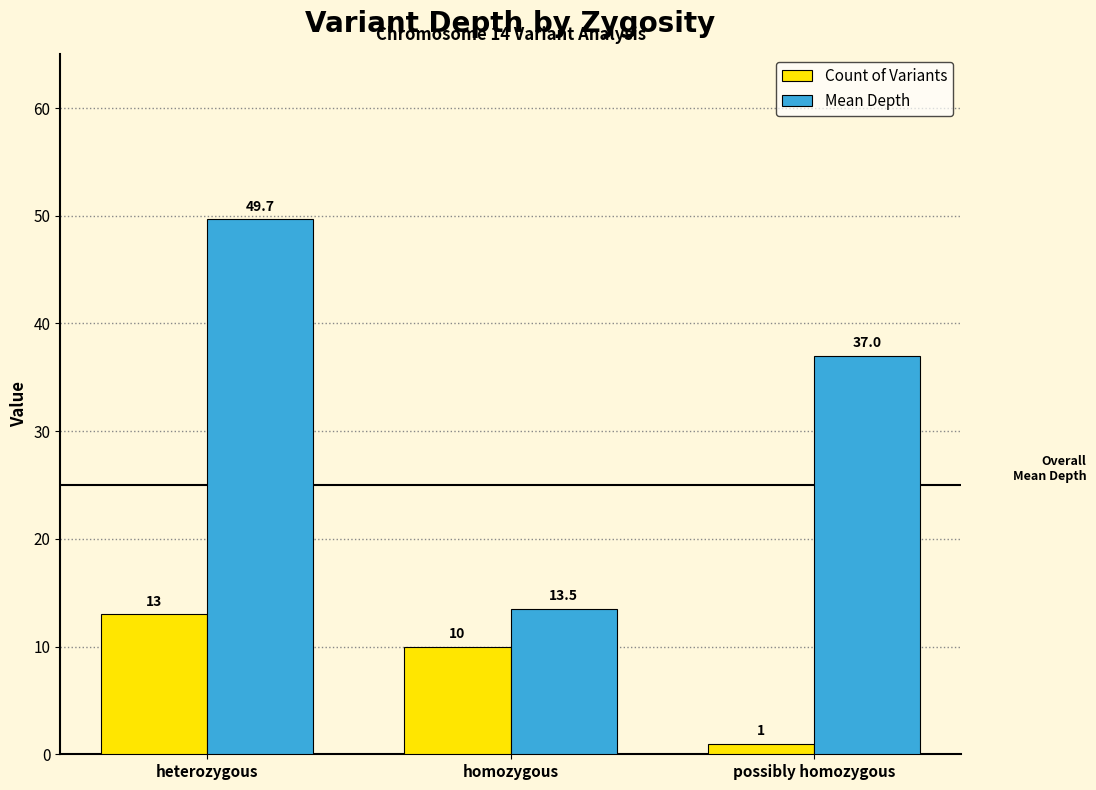

Are the bars grouped side by side (vs. stacked)?

Yes